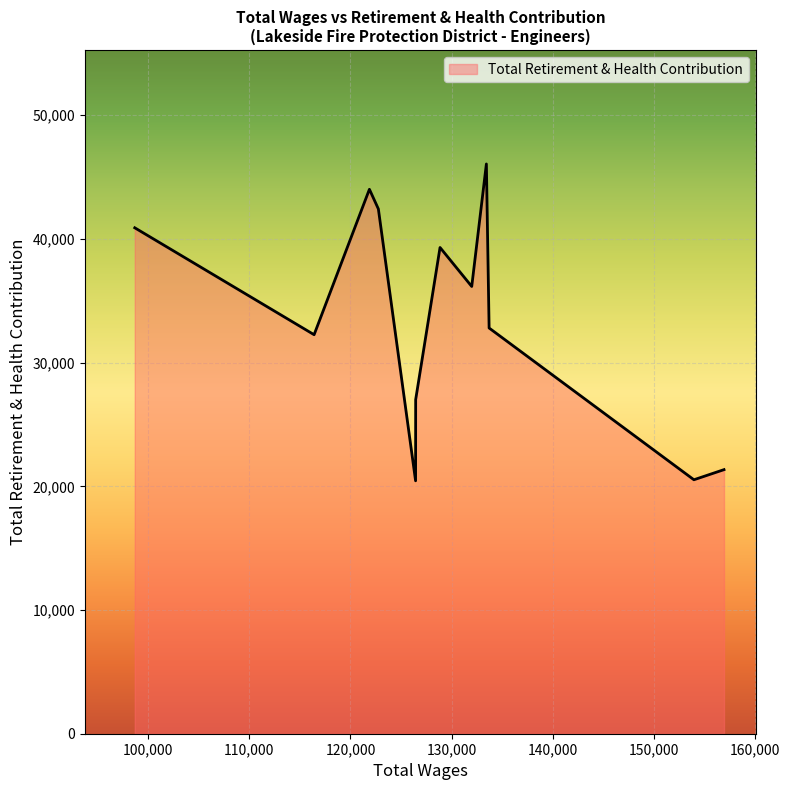

What is the difference between the maximum and minimum values?

25612